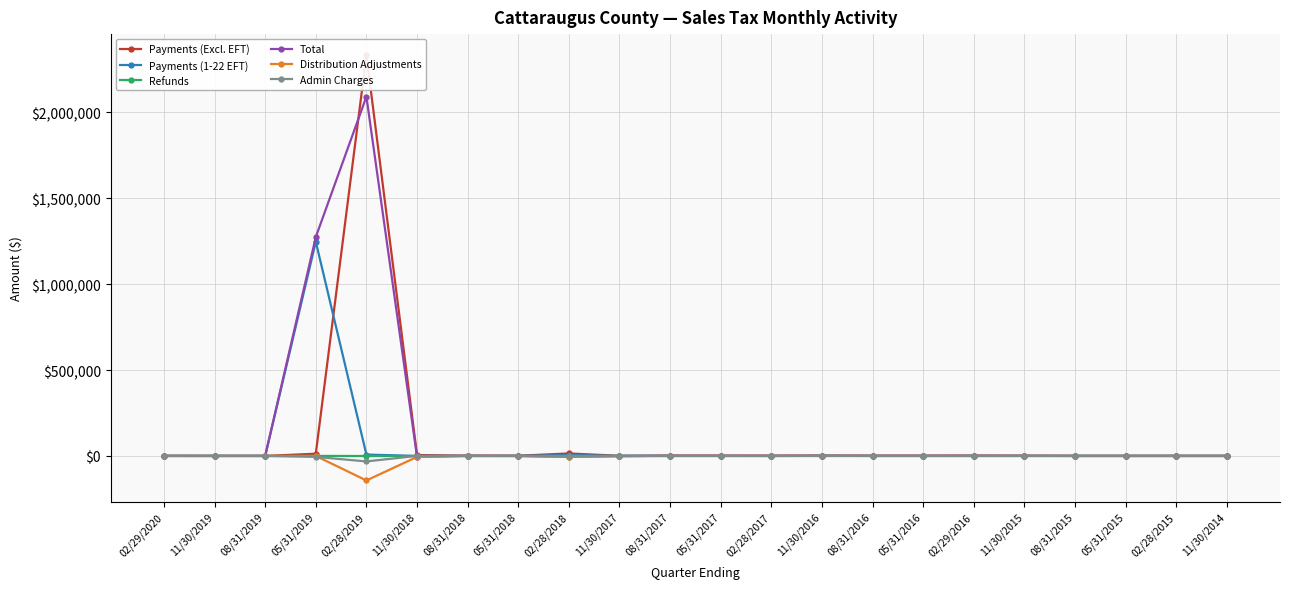

Where is the first local minimum for Total?

11/30/2019